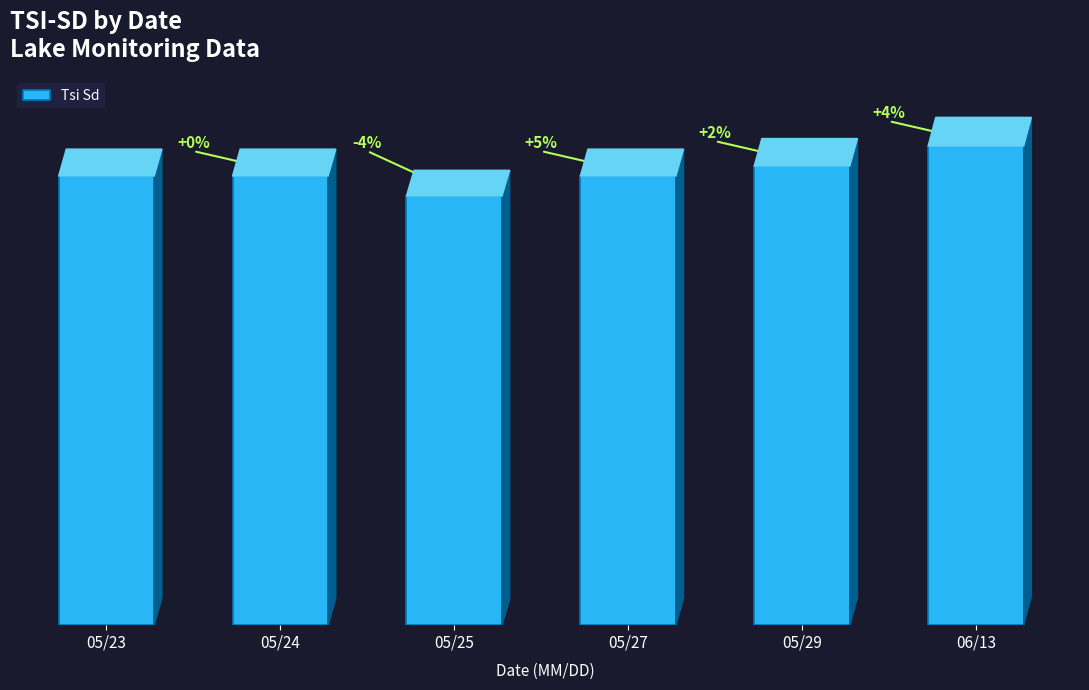

Reading left to right, list all the values displayed in this chart.

05/23=45	05/24=45	05/25=43	05/27=45	05/29=46	06/13=48